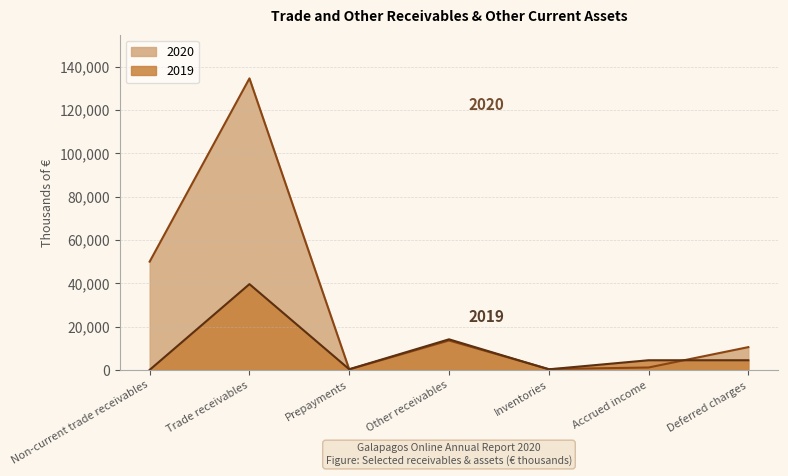

What is the average value of the 2020 series?

30053